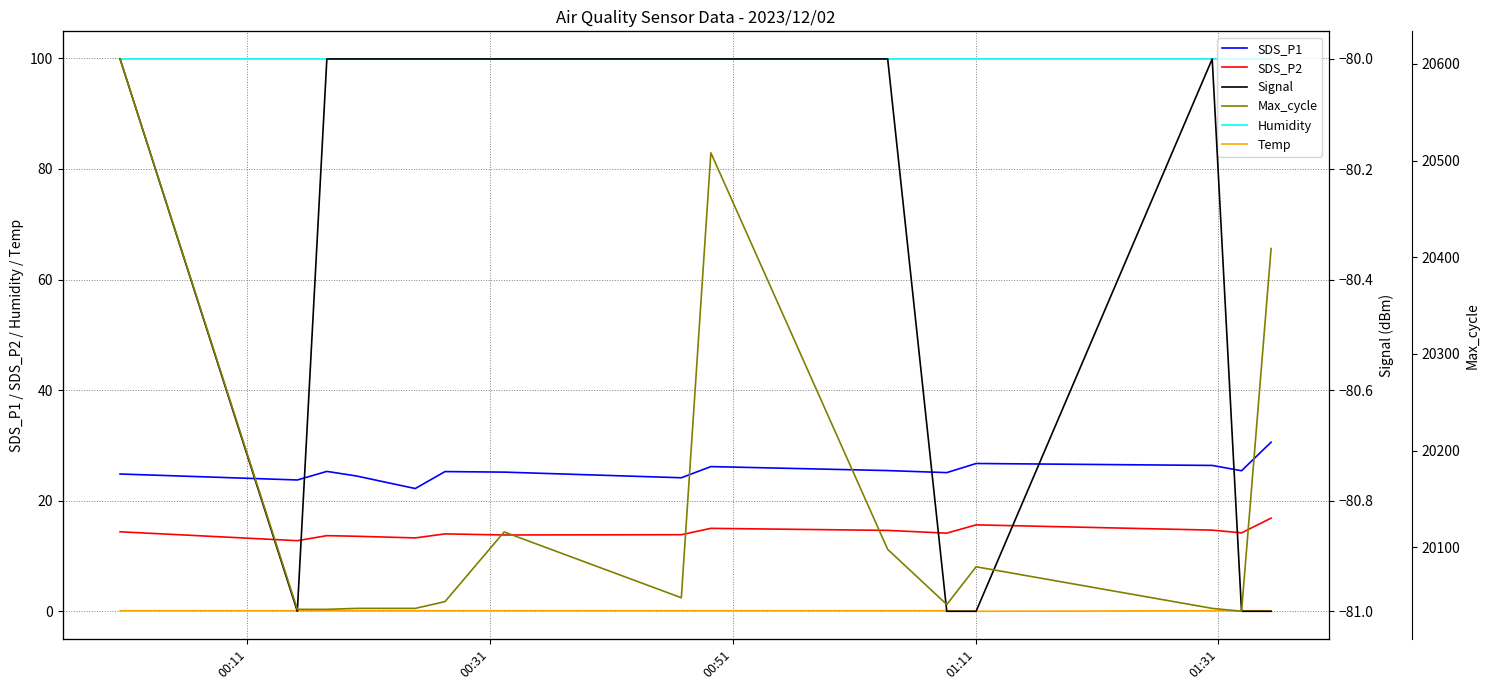

What is the minimum value for SDS_P1?

22.2